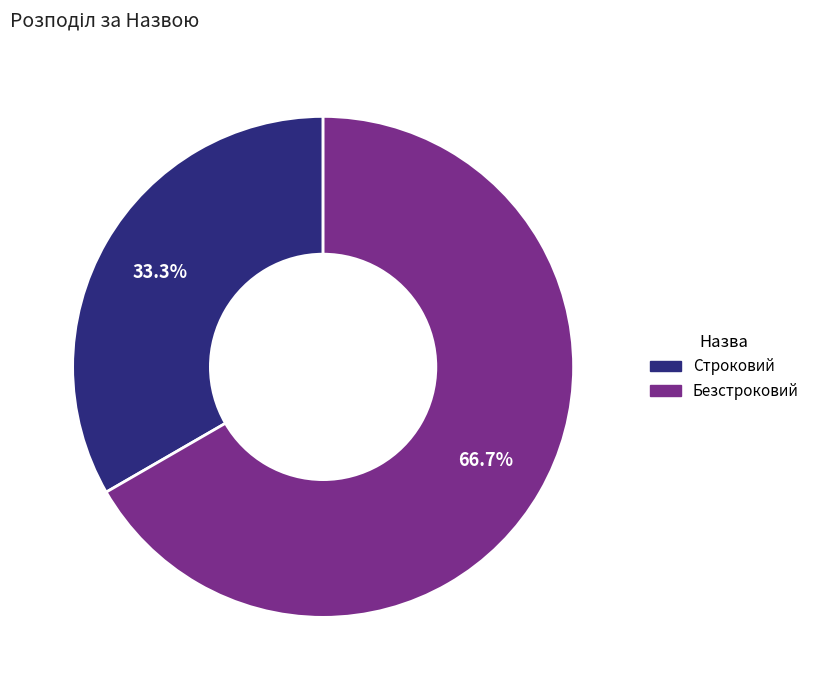

Between Безстроковий and Строковий, which is larger?

Безстроковий